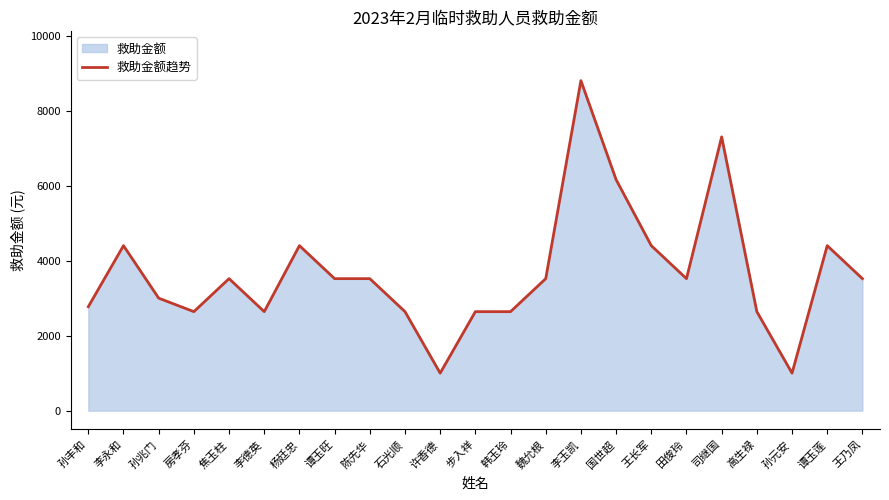

Rank the categories by value from lowest to highest.

许香德, 孙元安, 房孝芬, 李德英, 石光顺, 步入祥, 韩玉玲, 高生禄, 孙丰和, 孙兆门, 焦玉柱, 谭玉旺, 陈先华, 魏允根, 田俊玲, 王乃凤, 李永和, 杨廷忠, 王长军, 谭玉莲, 国世超, 司继国, 李玉凯